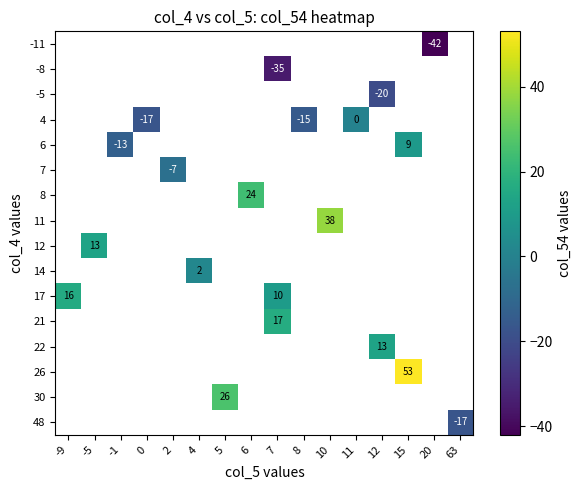

How many data points does each series have?

16